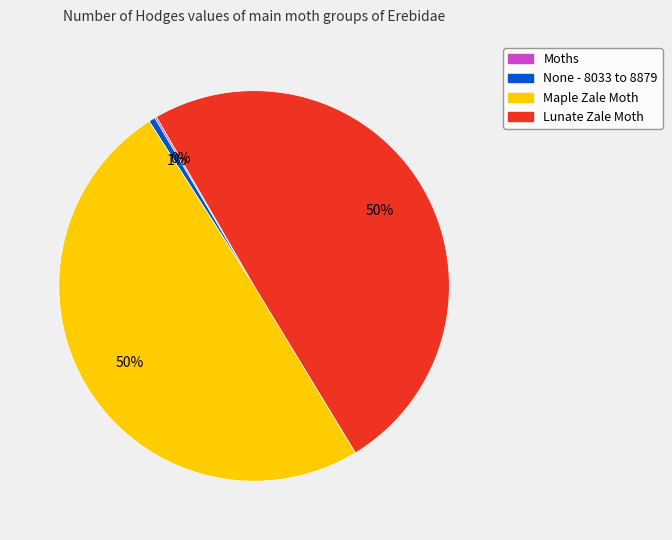

To the nearest percent, what is the average slice percentage?

25%